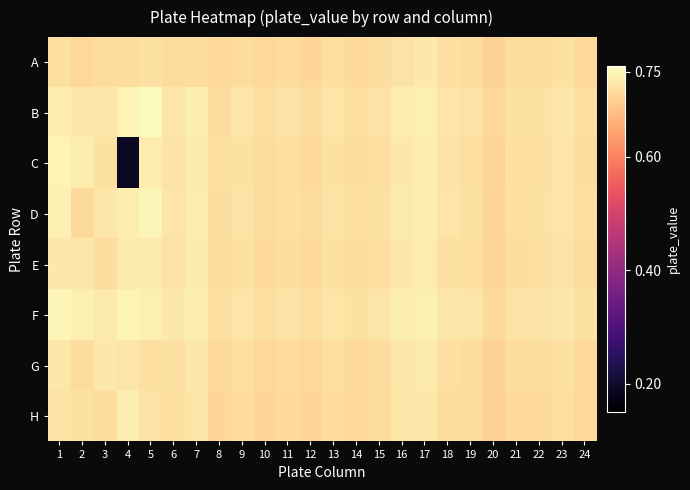

What is the minimum value shown in the chart?

0.2